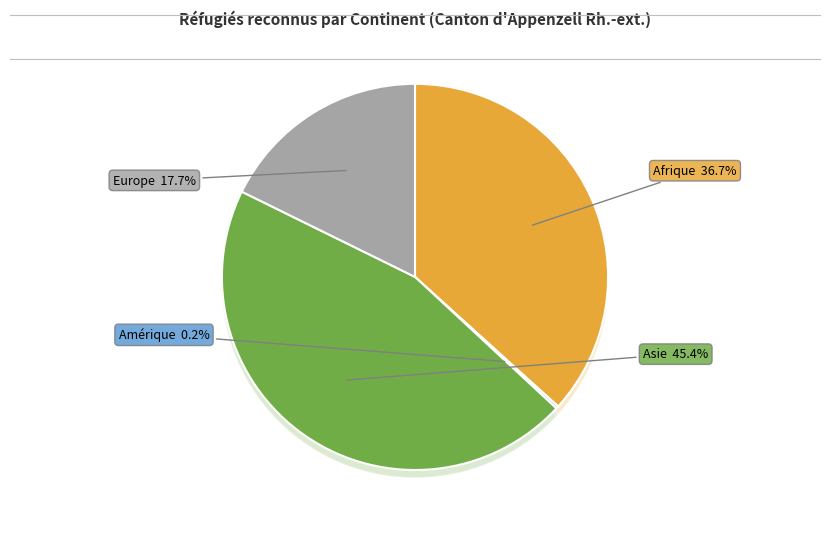

The Asie slice represents 40% of the pie. True or false?

False